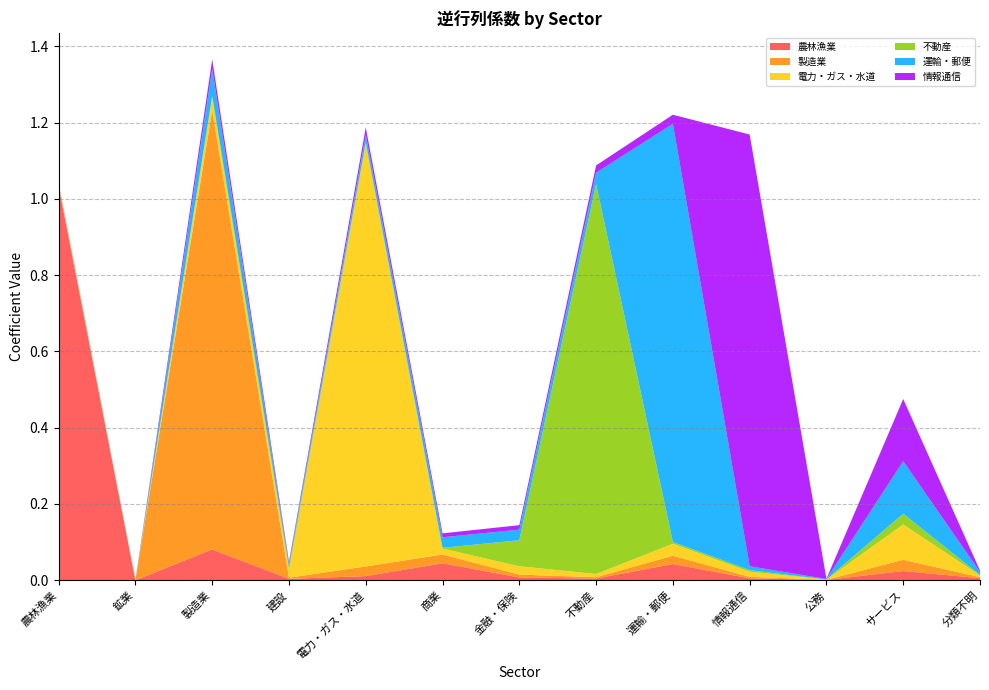

Reading right to left, list all the values displayed in this chart.

農林漁業: 0.0	0.0	0.0	0.0	0.0	0.0	0.0	0.0	0.0	0.0	0.1	0.0	1.0
製造業: 0.0	0.0	0.0	0.0	0.0	0.0	0.0	0.0	0.0	0.0	1.2	0.0	0.0
電力・ガス・水道: 0.0	0.1	0.0	0.0	0.0	0.0	0.0	0.0	1.1	0.0	0.0	0.0	0.0
不動産: 0.0	0.0	0.0	0.0	0.0	1.0	0.1	0.0	0.0	0.0	0.0	0.0	0.0
運輸・郵便: 0.0	0.1	0.0	0.0	1.1	0.0	0.0	0.0	0.0	0.0	0.1	0.0	0.0
情報通信: 0.0	0.2	0.0	1.1	0.0	0.0	0.0	0.0	0.0	0.0	0.0	0.0	0.0